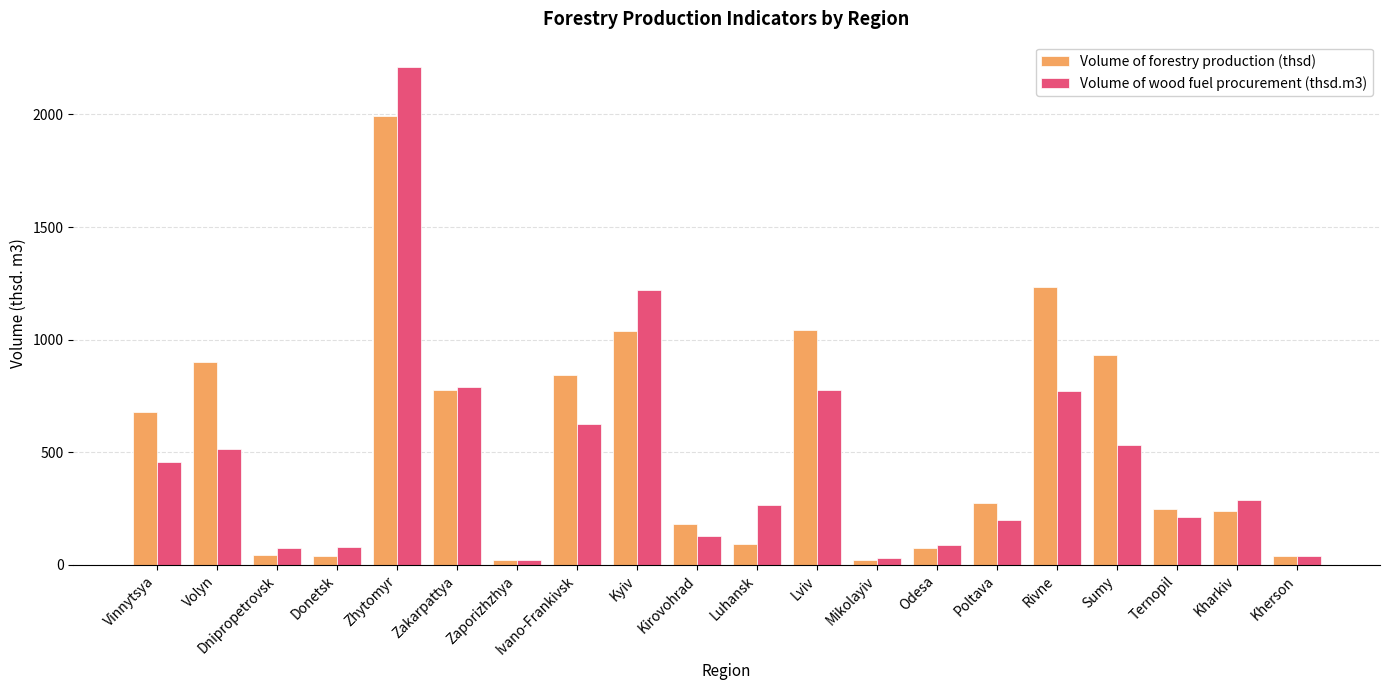

What value does the Volume of forestry production (thsd) series have at Sumy?

933.0